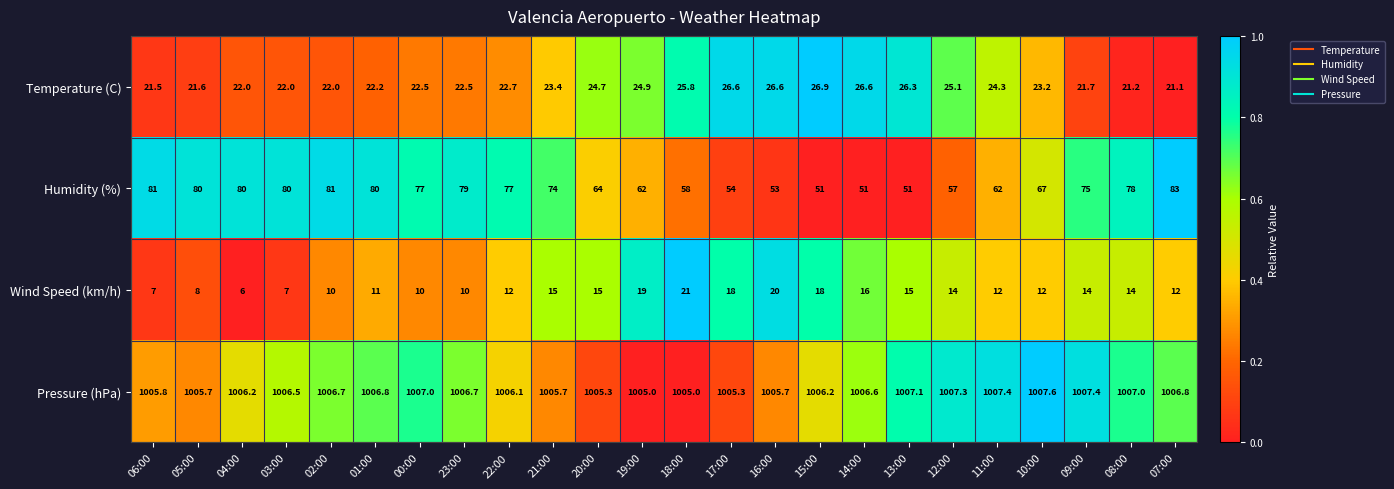

How many categories are shown in the chart?

24